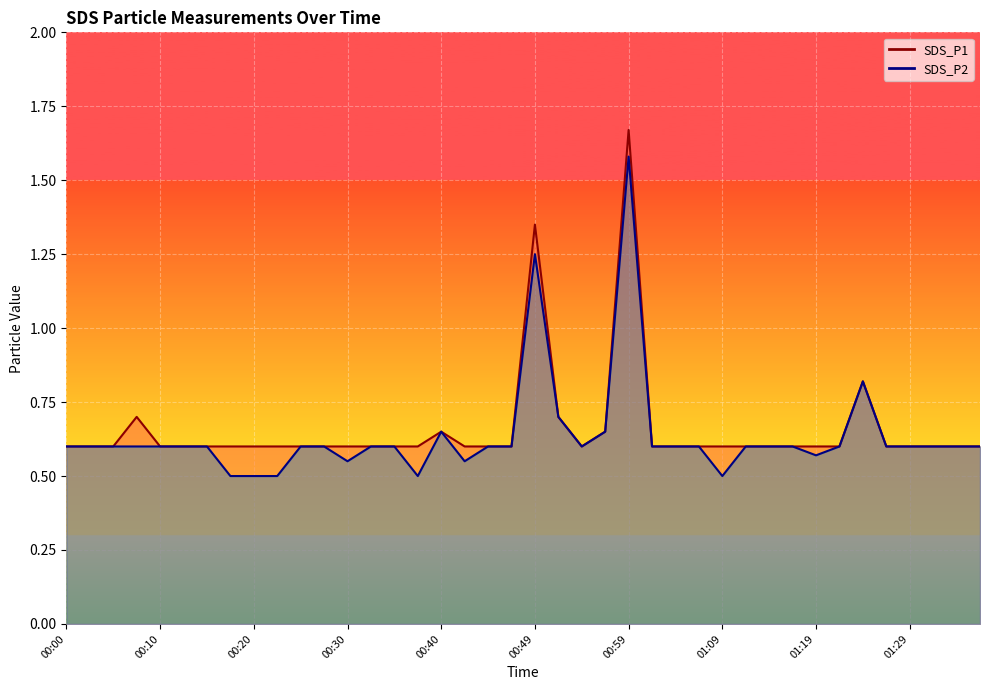

What position from the left is 00:54?

23